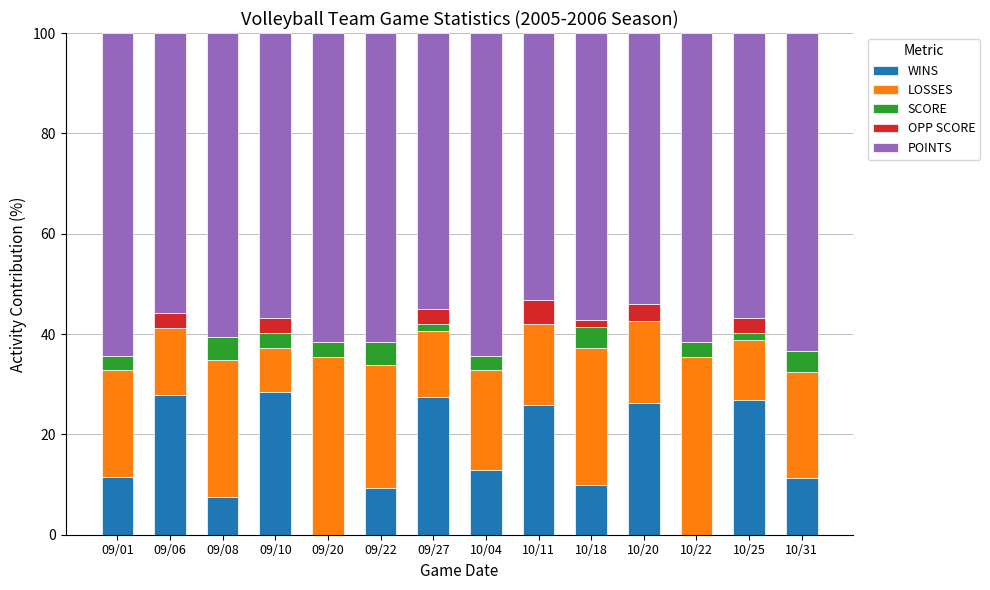

What is the total value across all series at 09/22?

100.0